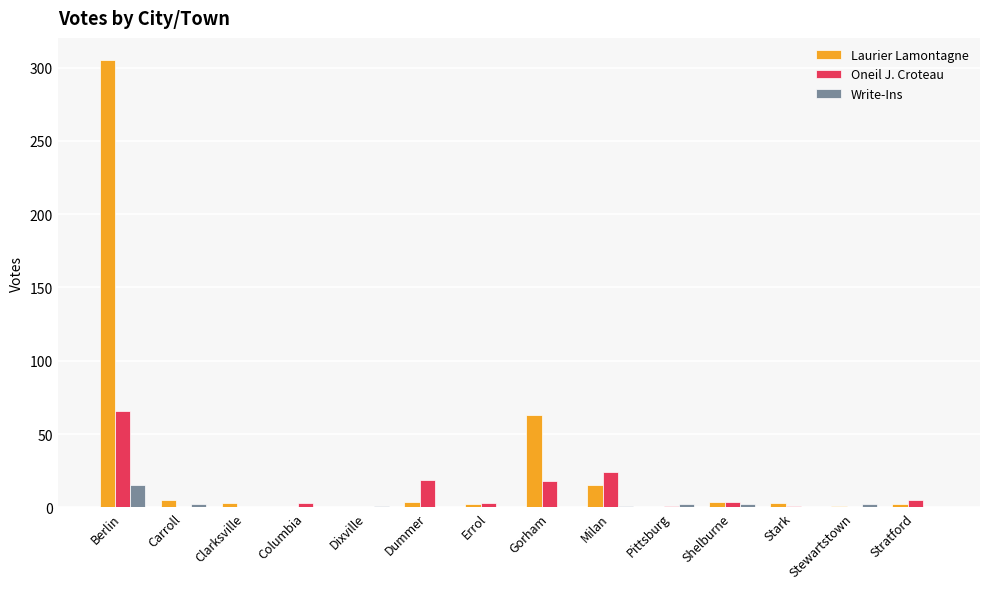

Which series has the largest total across all categories?

Laurier Lamontagne